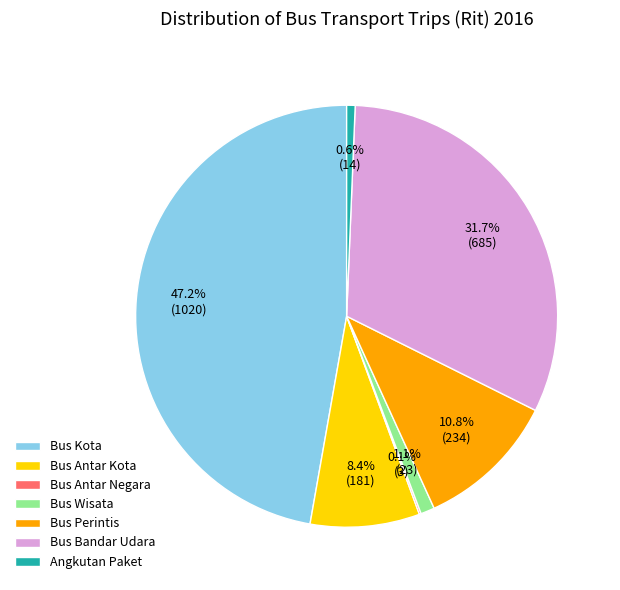

Which slice is the largest?

Bus Kota